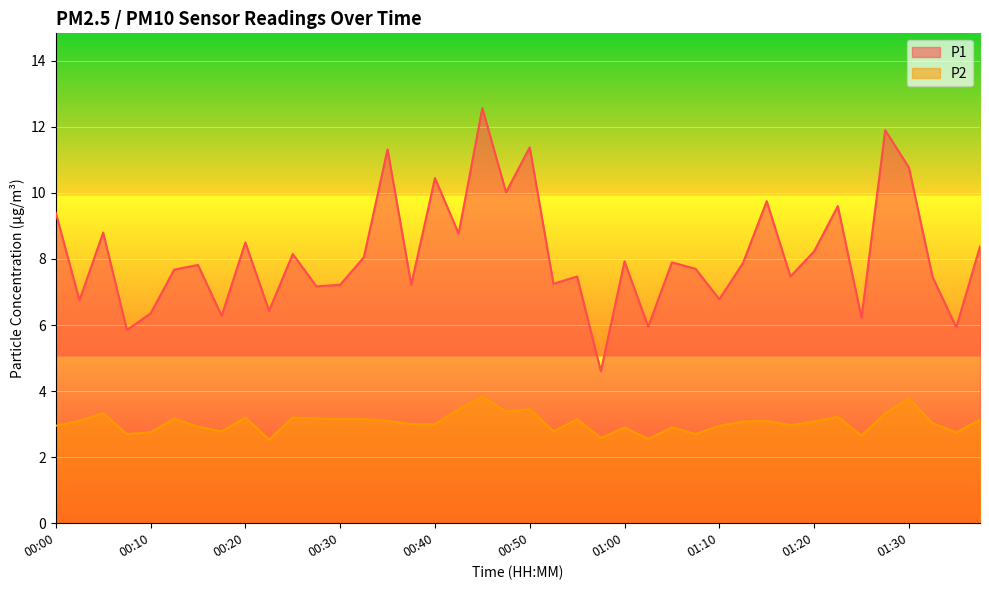

Rank the series at 00:22 from highest to lowest value.

P1, P2